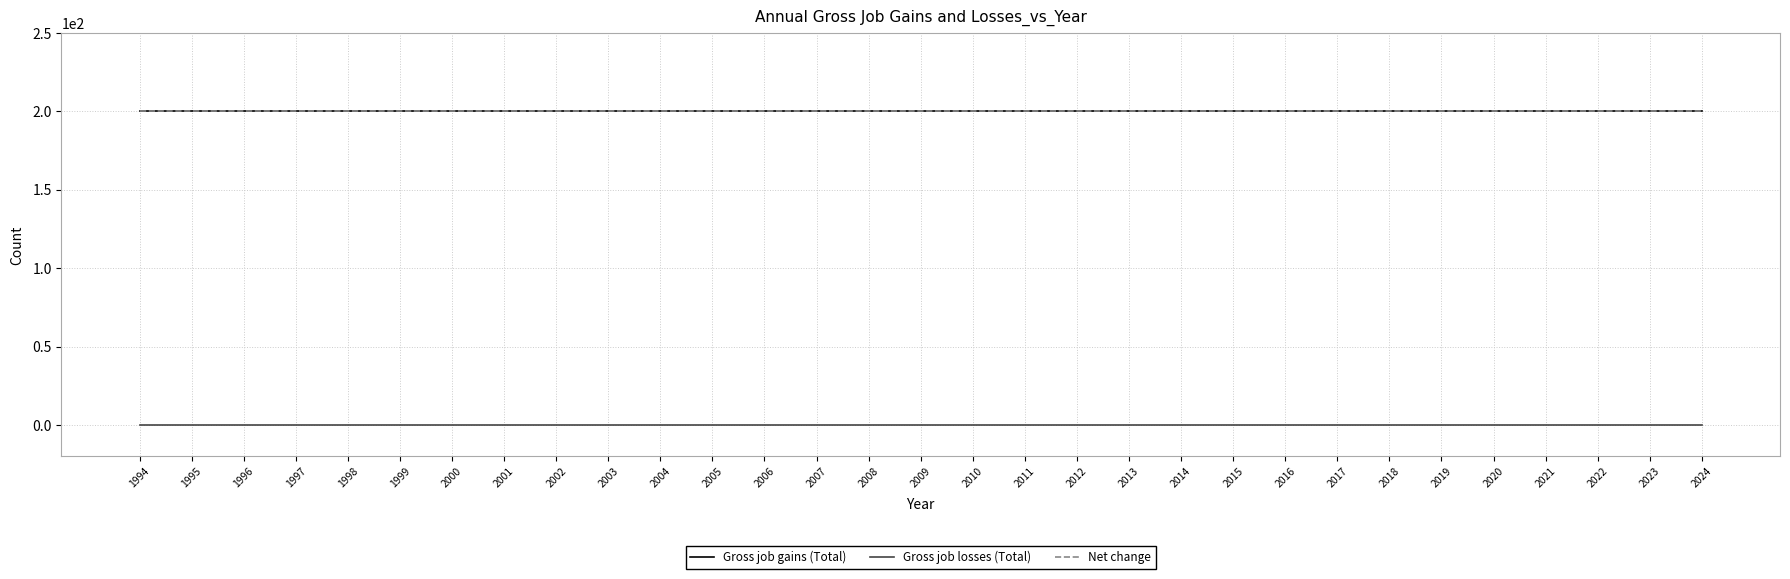

List the labels in order of Gross job losses (Total) value, largest first.

1994, 1995, 1996, 1997, 1998, 1999, 2000, 2001, 2002, 2003, 2004, 2005, 2006, 2007, 2008, 2009, 2010, 2011, 2012, 2013, 2014, 2015, 2016, 2017, 2018, 2019, 2020, 2021, 2022, 2023, 2024